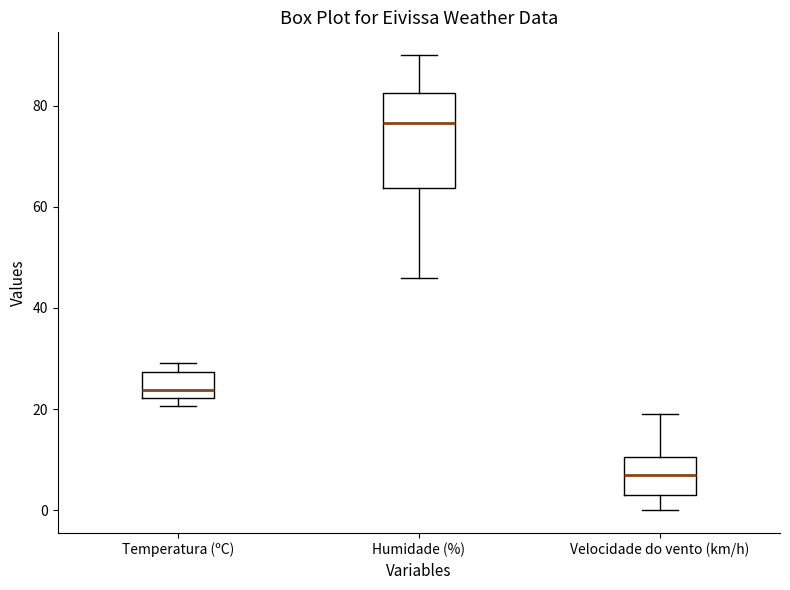

Reading left to right, read every box against the y-axis: the position of its median line, the range the box covers, and the ends of its whiskers. The values are not printed on the chart, so give them approximately, as read against the axis.

Temperatura (ºC): median 24, box 22 to 28, whiskers 20 to 30
Humidade (%): median 76, box 64 to 82, whiskers 46 to 90
Velocidade do vento (km/h): median 8, box 4 to 10, whiskers 0 to 20